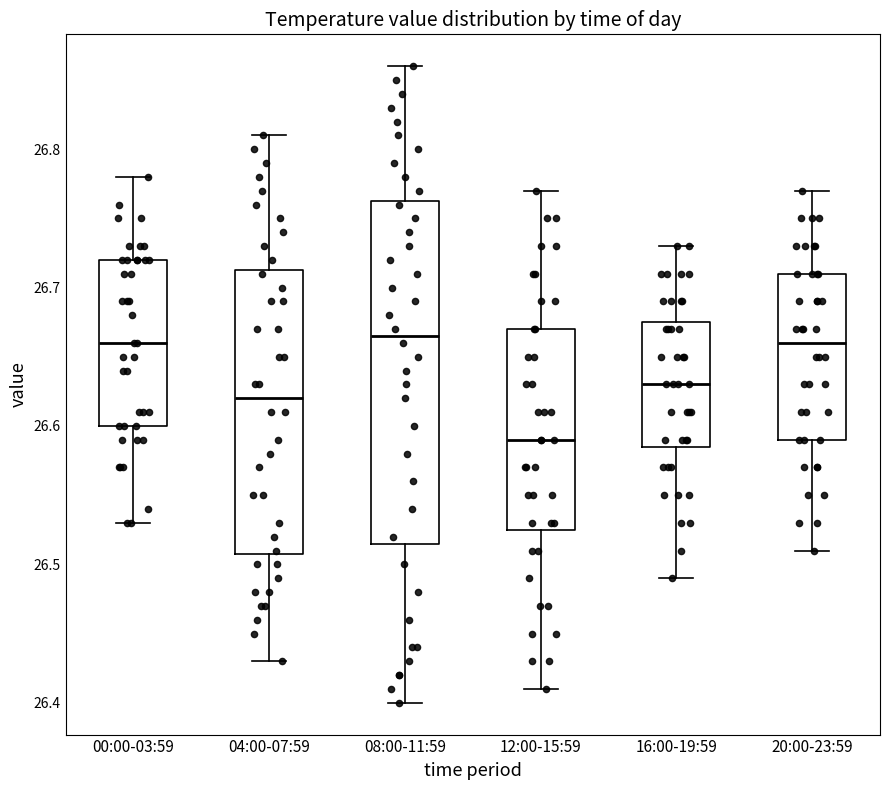

Reading left to right, read every box against the y-axis: the position of its median line, the range the box covers, and the ends of its whiskers. The values are not printed on the chart, so give them approximately, as read against the axis.

00:00-03:59: median 26.66, box 26.60 to 26.72, whiskers 26.53 to 26.78
04:00-07:59: median 26.62, box 26.51 to 26.71, whiskers 26.43 to 26.81
08:00-11:59: median 26.67, box 26.52 to 26.76, whiskers 26.40 to 26.86
12:00-15:59: median 26.59, box 26.53 to 26.67, whiskers 26.41 to 26.77
16:00-19:59: median 26.63, box 26.59 to 26.68, whiskers 26.49 to 26.73
20:00-23:59: median 26.66, box 26.59 to 26.71, whiskers 26.51 to 26.77